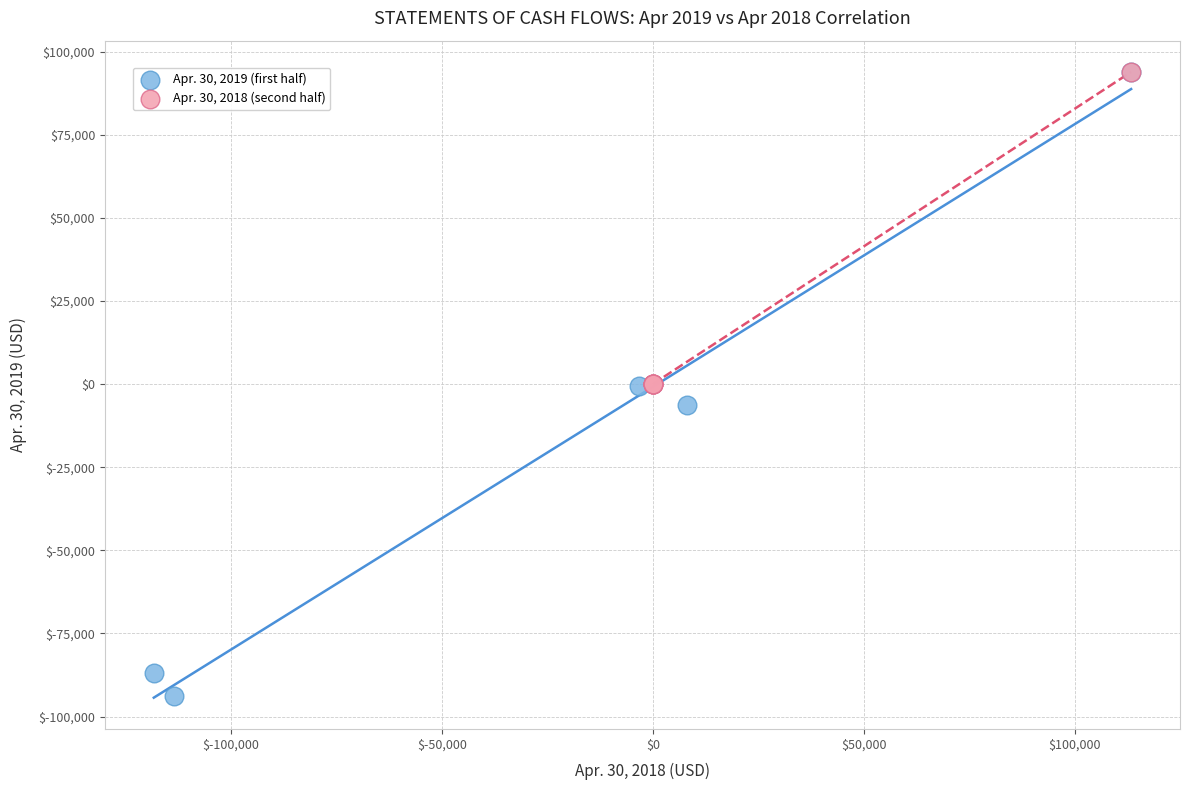

What are all the series names shown in the legend?

Apr. 30, 2019 (first half), Apr. 30, 2018 (second half)